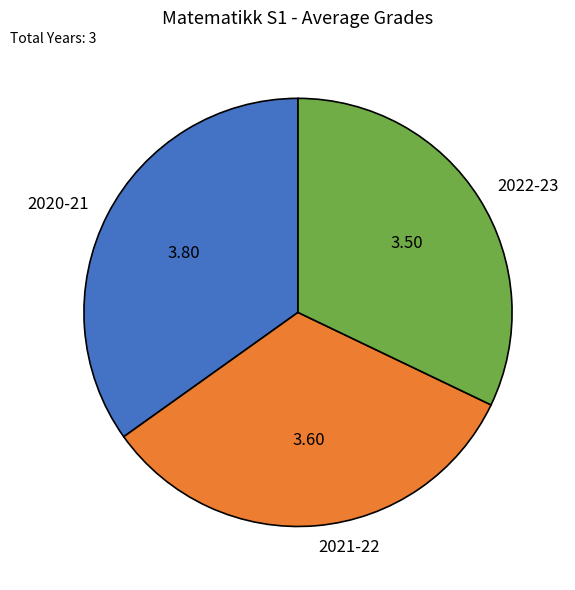

What is the ratio of the value at 2021-22 to the value at 2020-21?

0.9